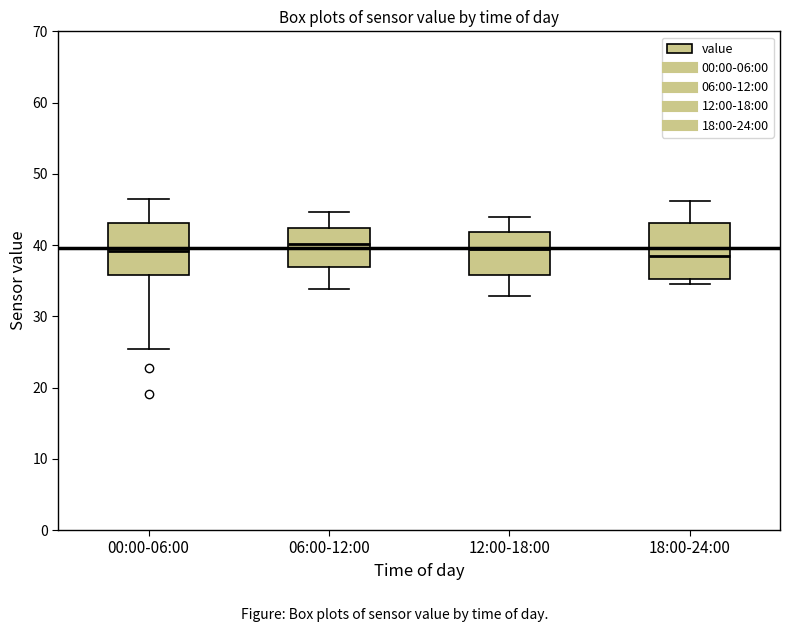

Where does the median line of the box for 00:00-06:00 sit on the y-axis? The values are not printed on the chart, so give them approximately, as read against the axis.

39